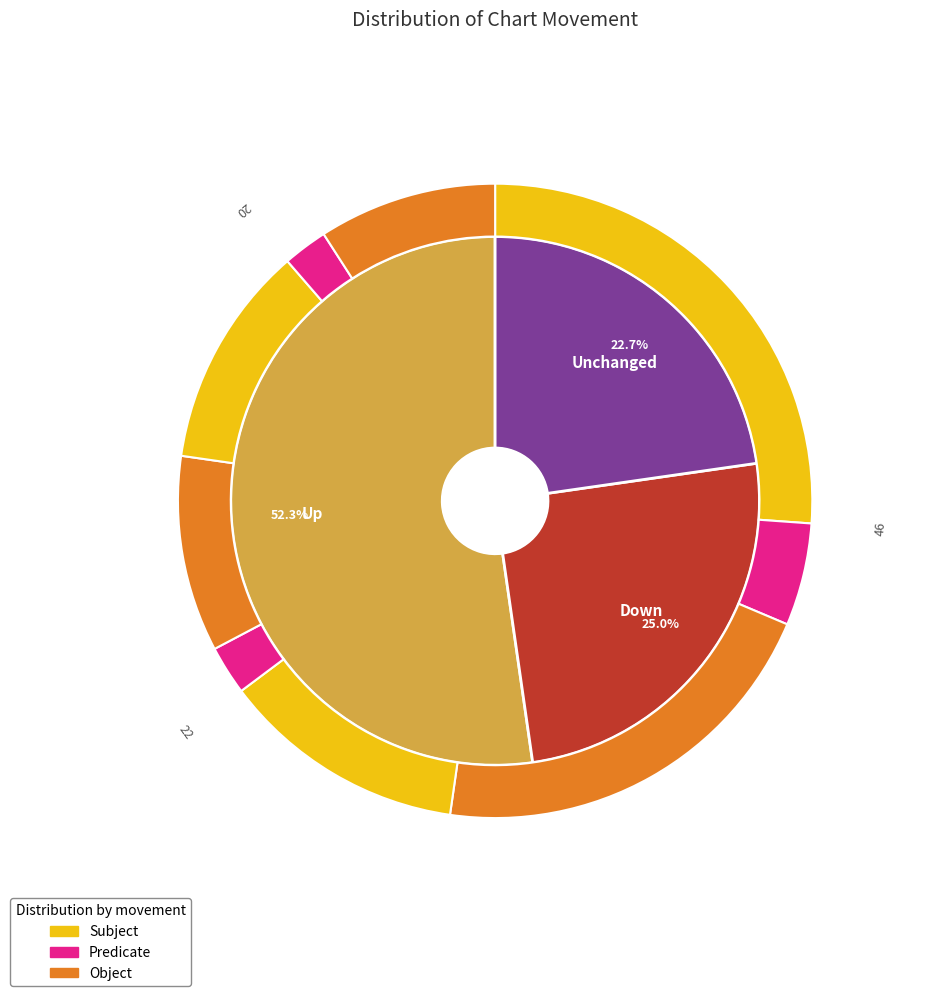

How many slices are in this pie chart?

3